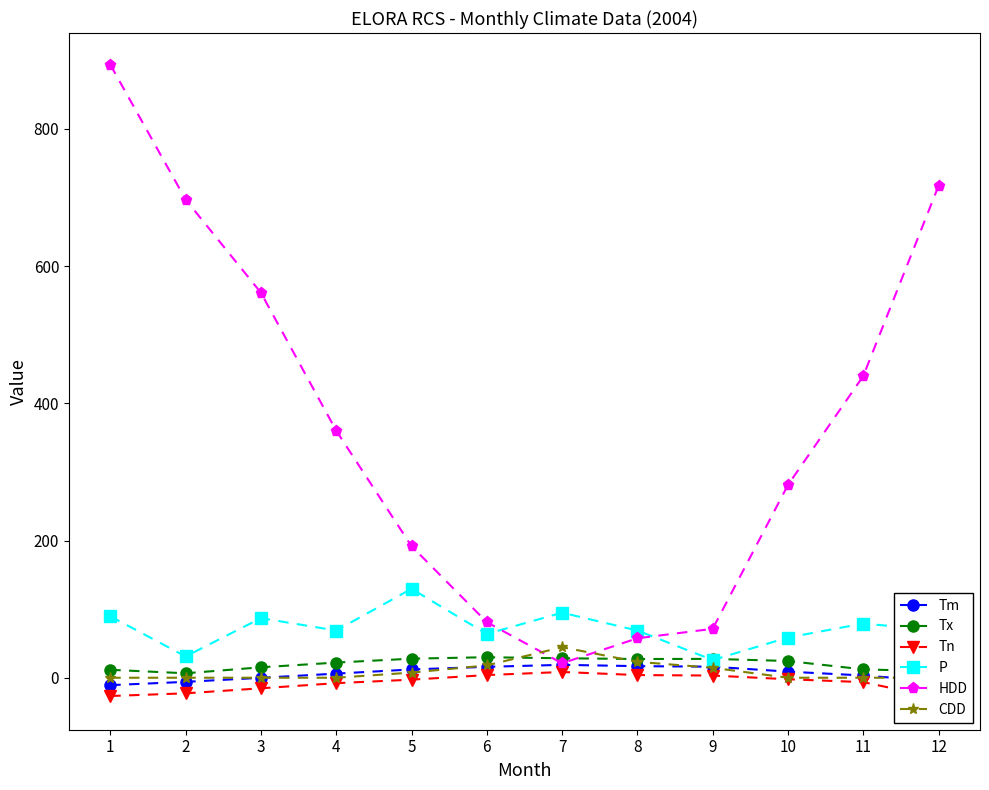

True or false: P has a value of 64.1 at 7.

False